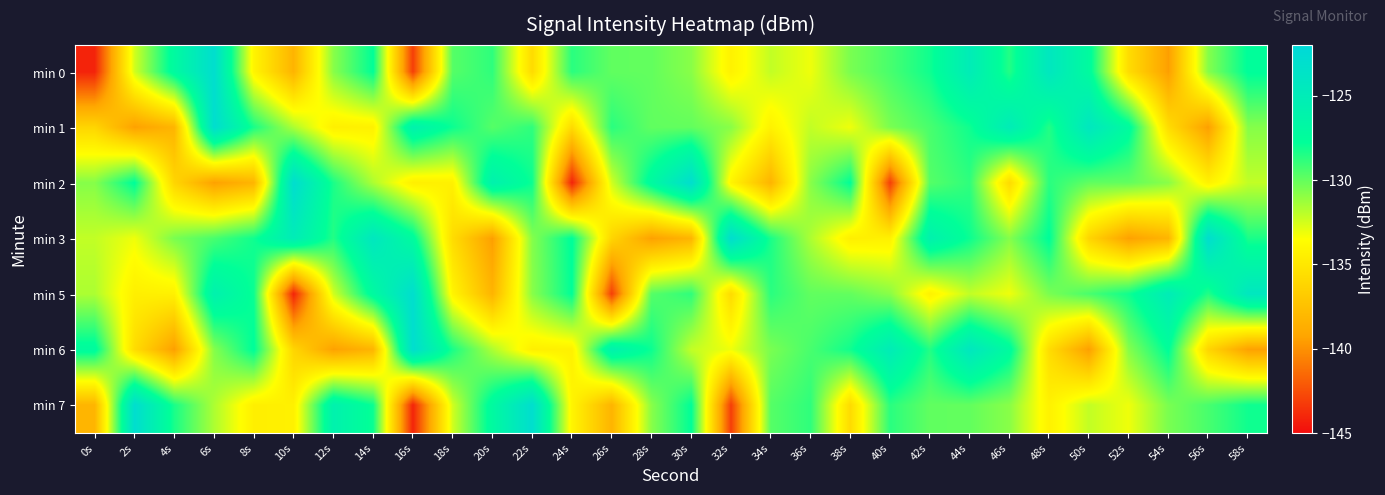

Between 22s and 52s, which is larger?

52s